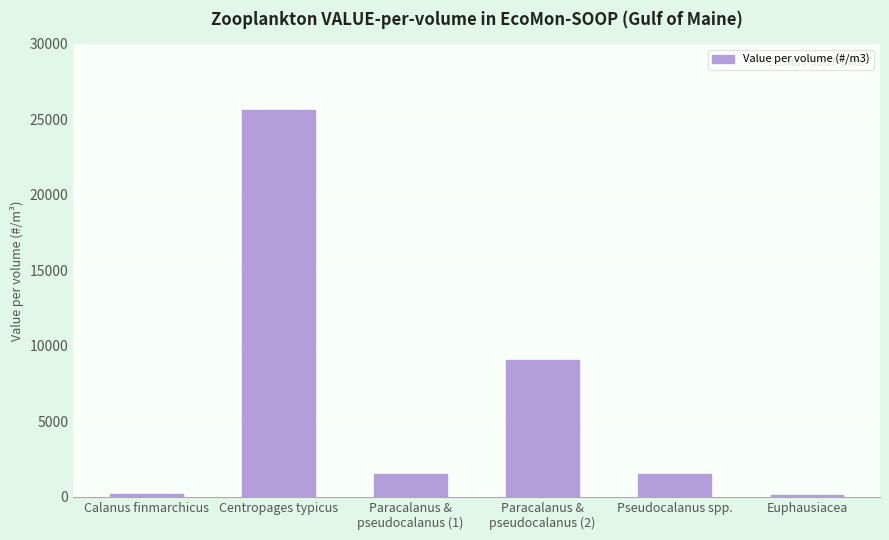

What is the minimum value shown in the chart?

100.4